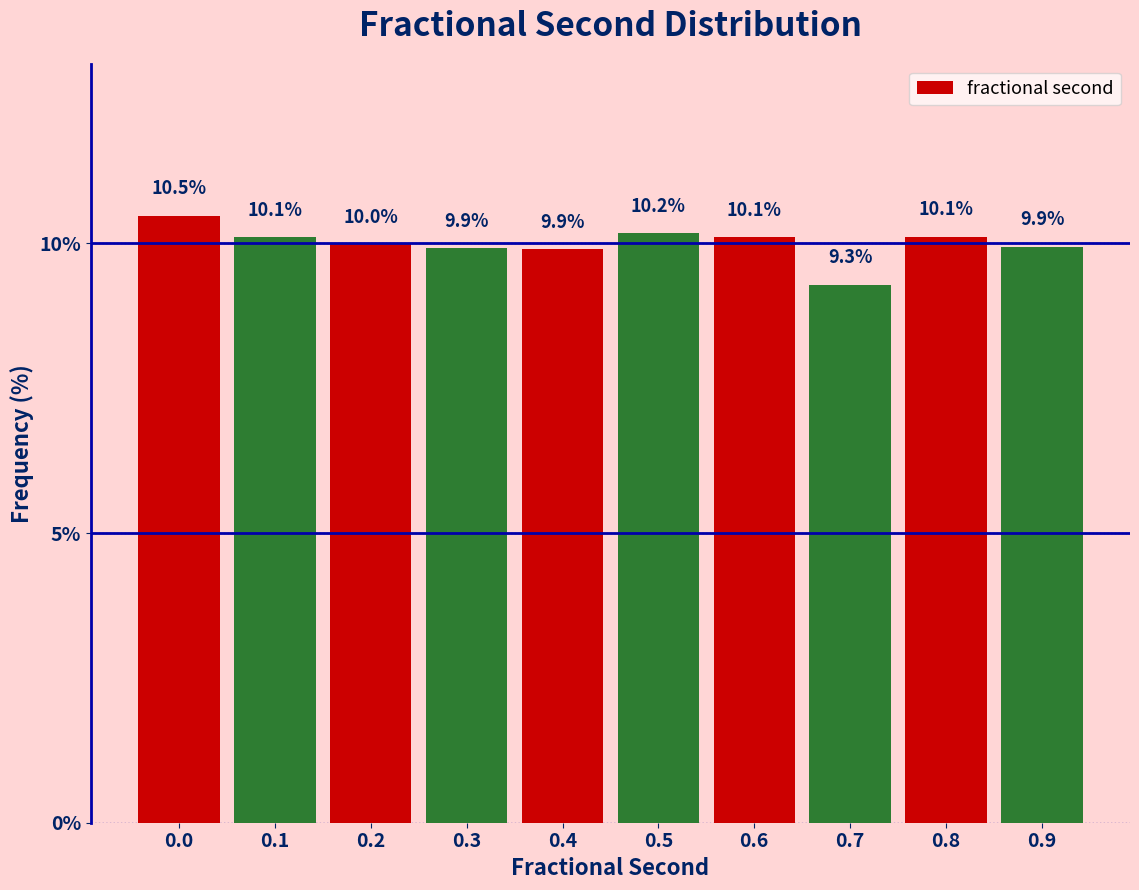

Reading left to right, extract all data points from this chart.

10.5	10.1	10.0	9.9	9.9	10.2	10.1	9.3	10.1	9.9